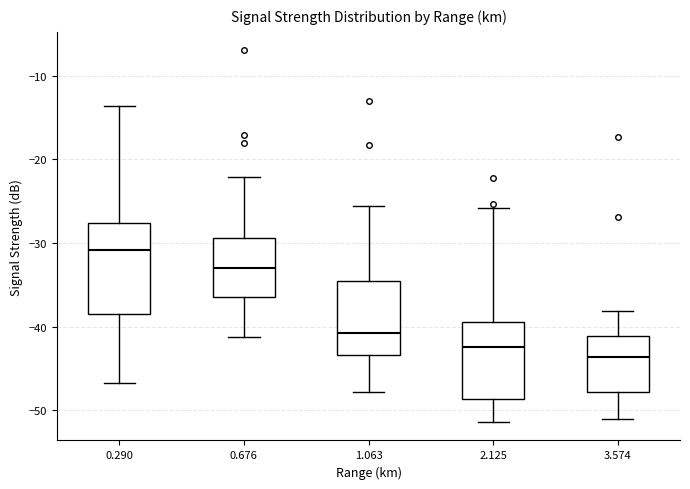

Reading left to right, transcribe this box plot: for each box, give where its median line is, the range the box spans, and where its two whiskers end, as read against the y-axis. The values are not printed on the chart, so give them approximately, as read against the axis.

0.290: median -31, box -38 to -28, whiskers -47 to -14
0.676: median -33, box -36 to -29, whiskers -41 to -22
1.063: median -41, box -43 to -35, whiskers -48 to -26
2.125: median -42, box -49 to -39, whiskers -51 to -26
3.574: median -44, box -48 to -41, whiskers -51 to -38